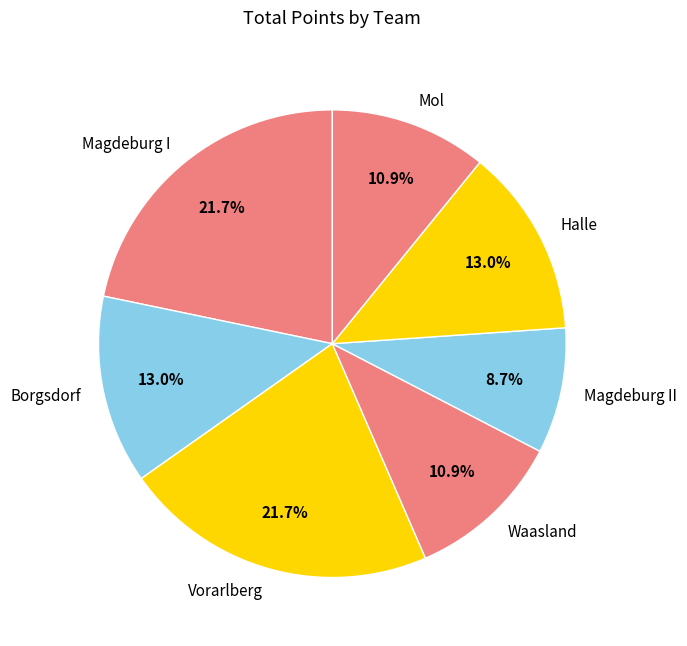

What is the smallest slice in the pie chart?

Magdeburg II